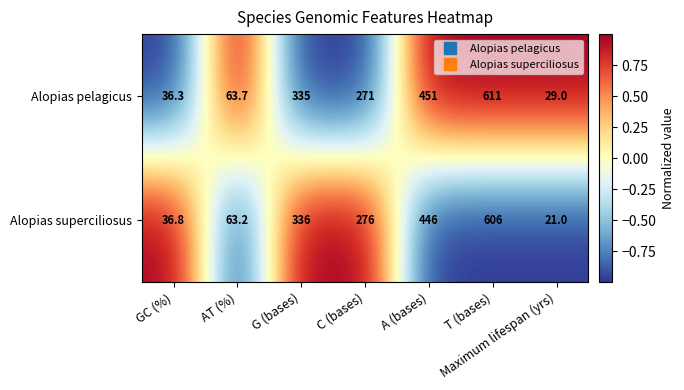

Rank the series by their average value, from lowest to highest.

Alopias superciliosus, Alopias pelagicus